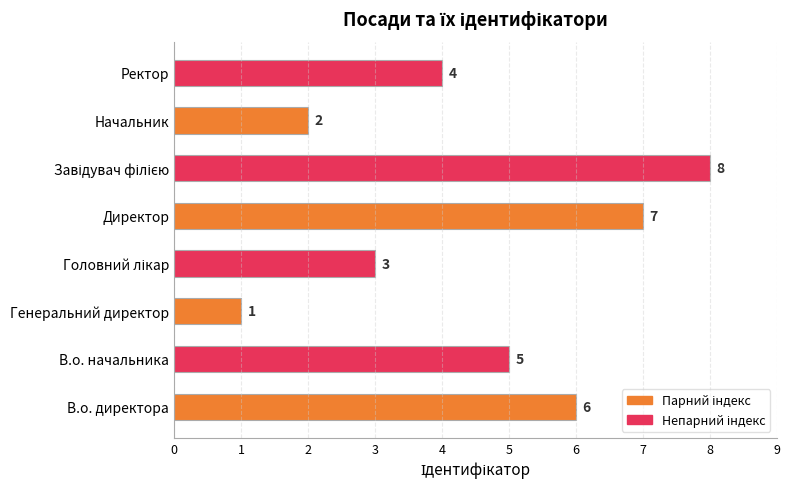

What is the difference between the maximum and minimum values?

7